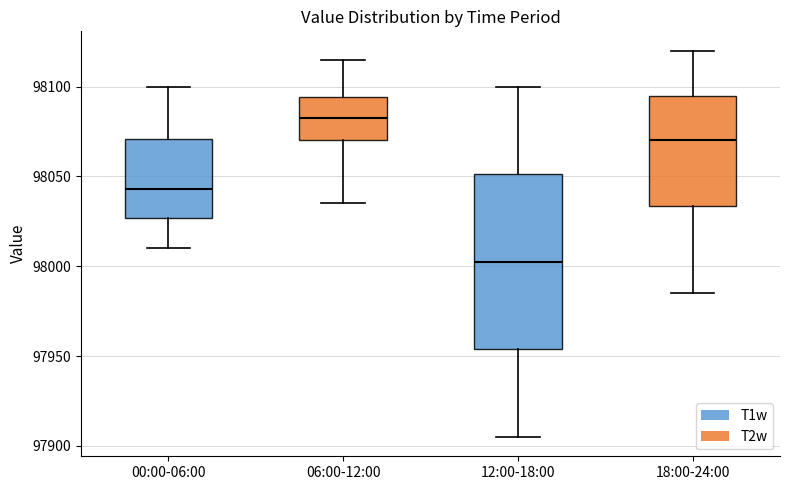

Reading left to right, transcribe this box plot: for each box, give where its median line is, the range the box spans, and where its two whiskers end, as read against the y-axis. The values are not printed on the chart, so give them approximately, as read against the axis.

00:00-06:00: median 98045, box 98025 to 98070, whiskers 98010 to 98100
06:00-12:00: median 98085, box 98070 to 98095, whiskers 98035 to 98115
12:00-18:00: median 98005, box 97955 to 98050, whiskers 97905 to 98100
18:00-24:00: median 98070, box 98035 to 98095, whiskers 97985 to 98120